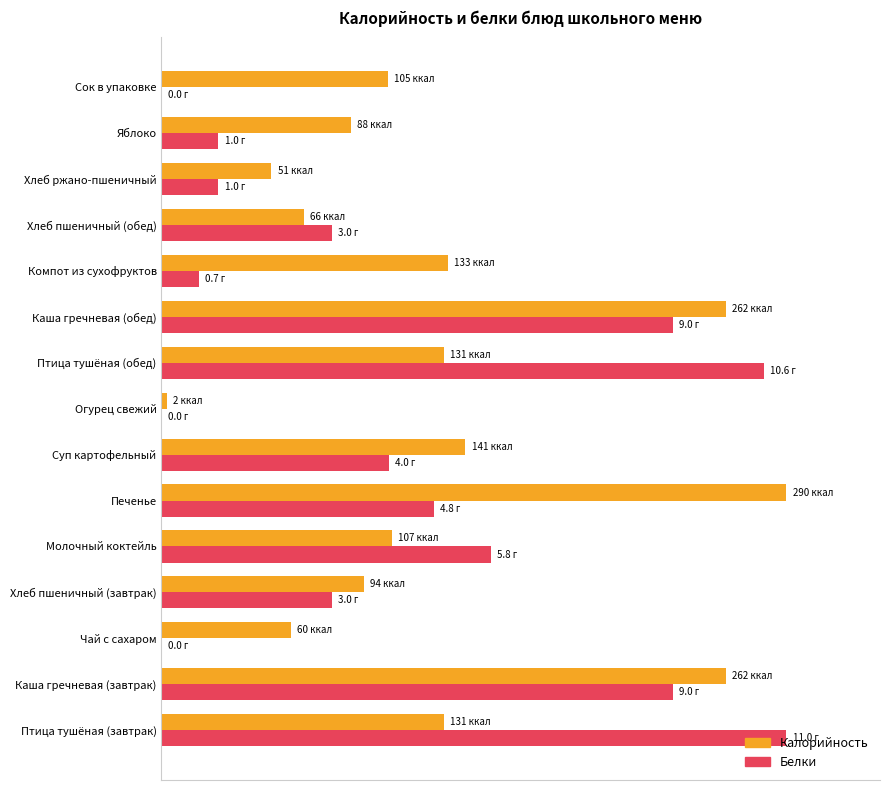

What are all the series names shown in the legend?

Калорийность, Белки